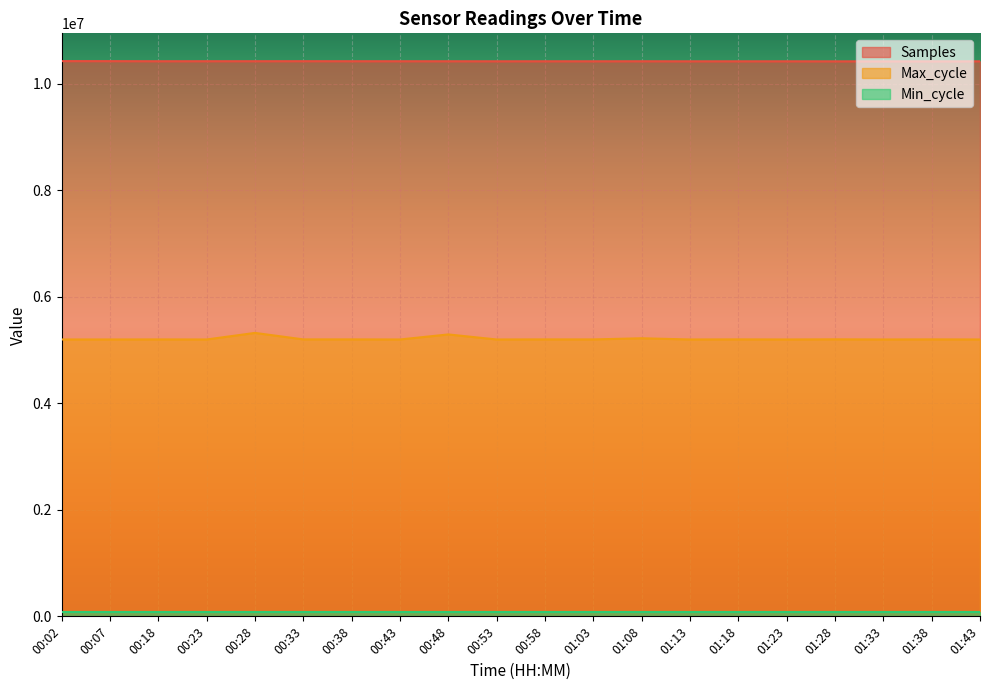

True or false: Max_cycle and Samples intersect in this chart.

False